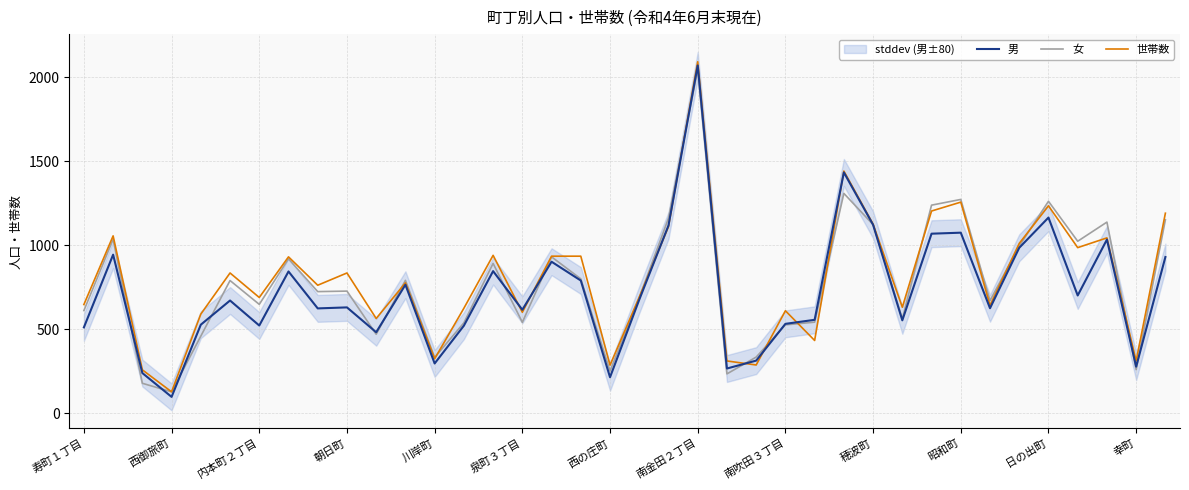

True or false: 世帯数 has a value of 1257 at 昭和町.

True